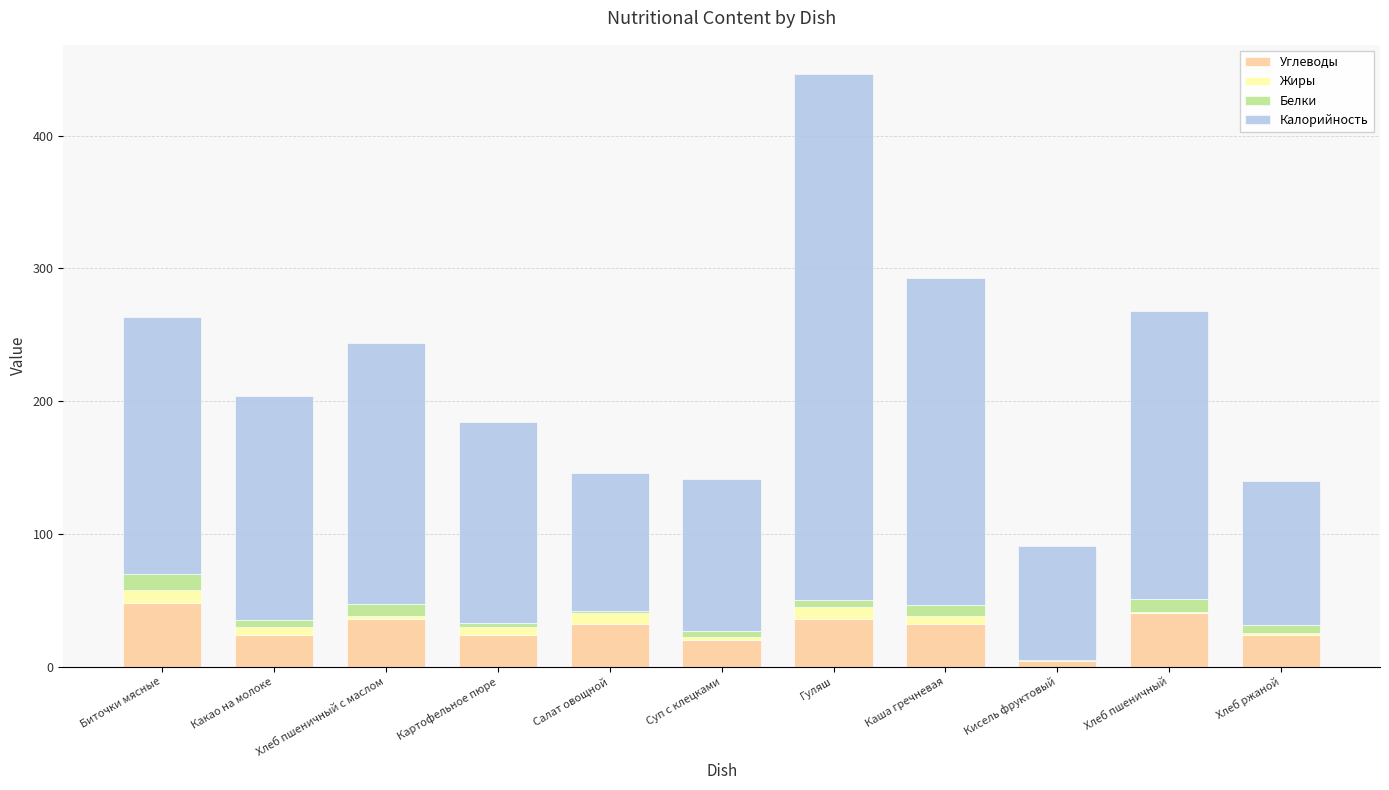

At which category is the sum across all series the highest?

Гуляш